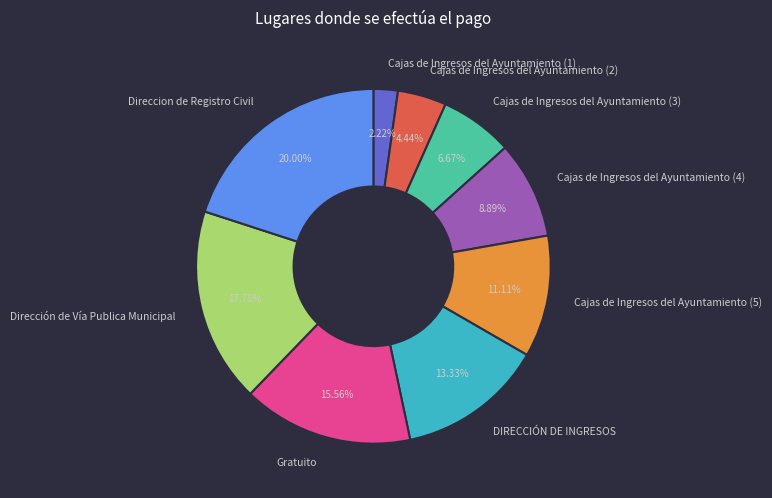

Is it true that Dirección de Vía Publica Municipal is 18% of the pie?

True